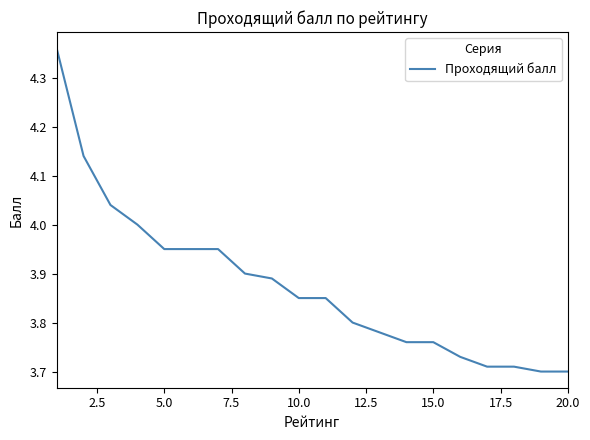

What is the difference between the maximum and minimum values?

0.7